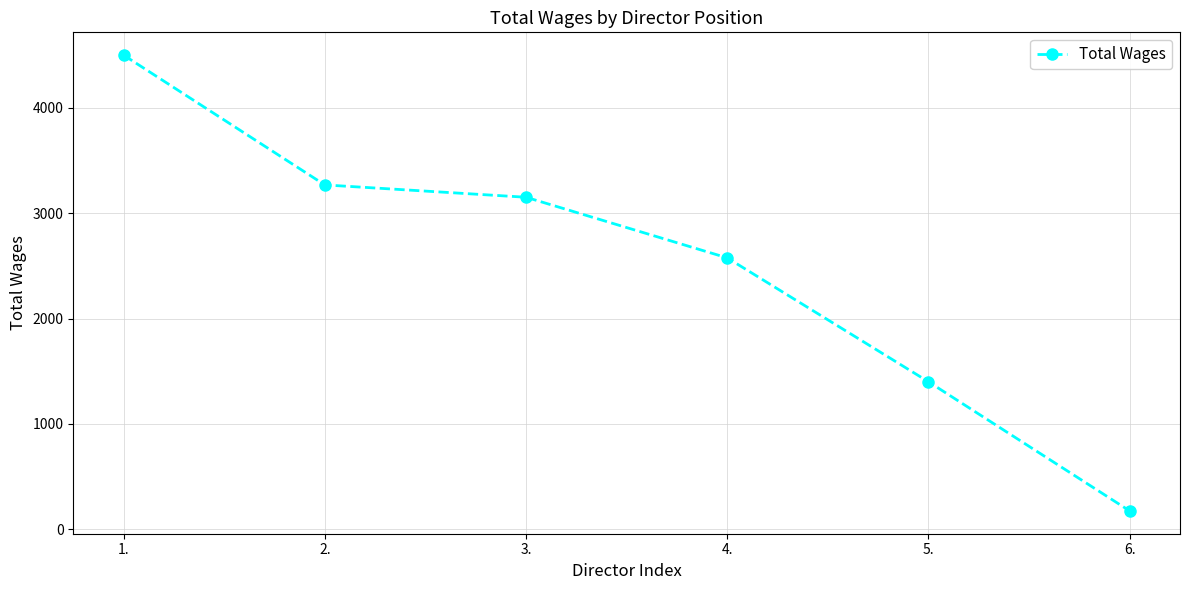

Reading left to right, what are all the values shown in this chart?

4498	3267	3150	2575	1400	175